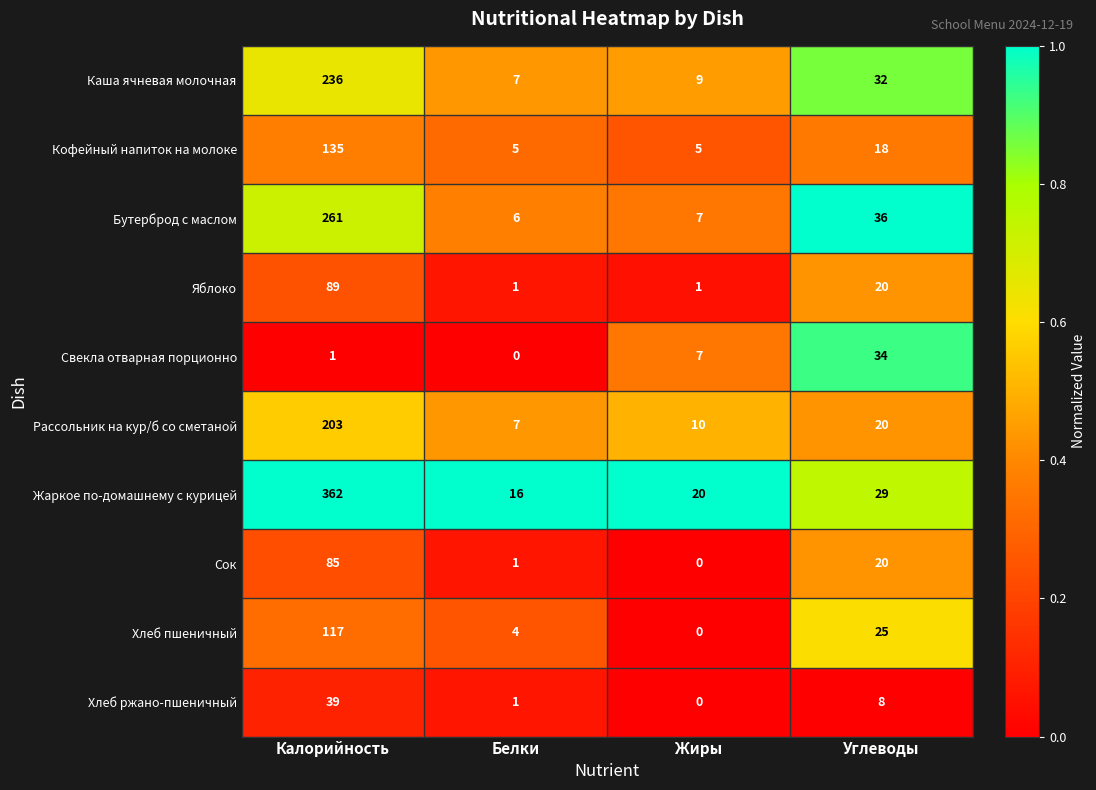

Where is Каша ячневая молочная nearest to the value 121?

Углеводы